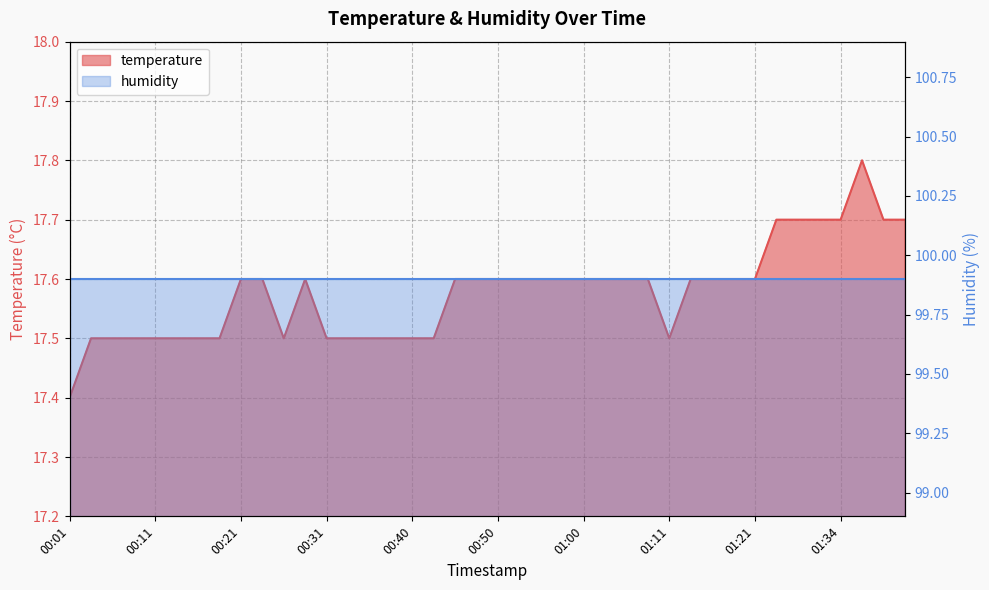

Count the number of categories in the chart.

40